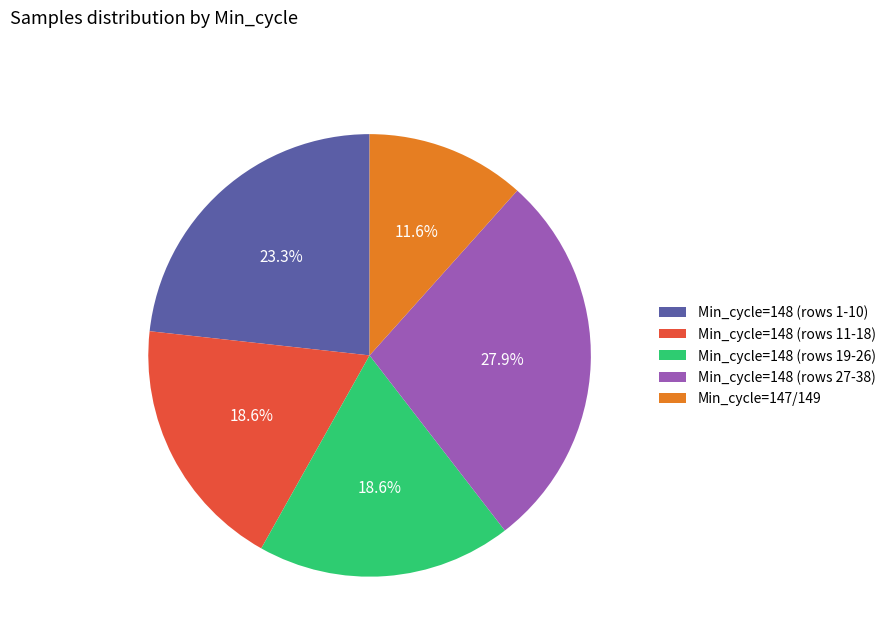

Do Min_cycle=148 (rows 19-26) and Min_cycle=148 (rows 11-18) together represent more than half of the pie?

No